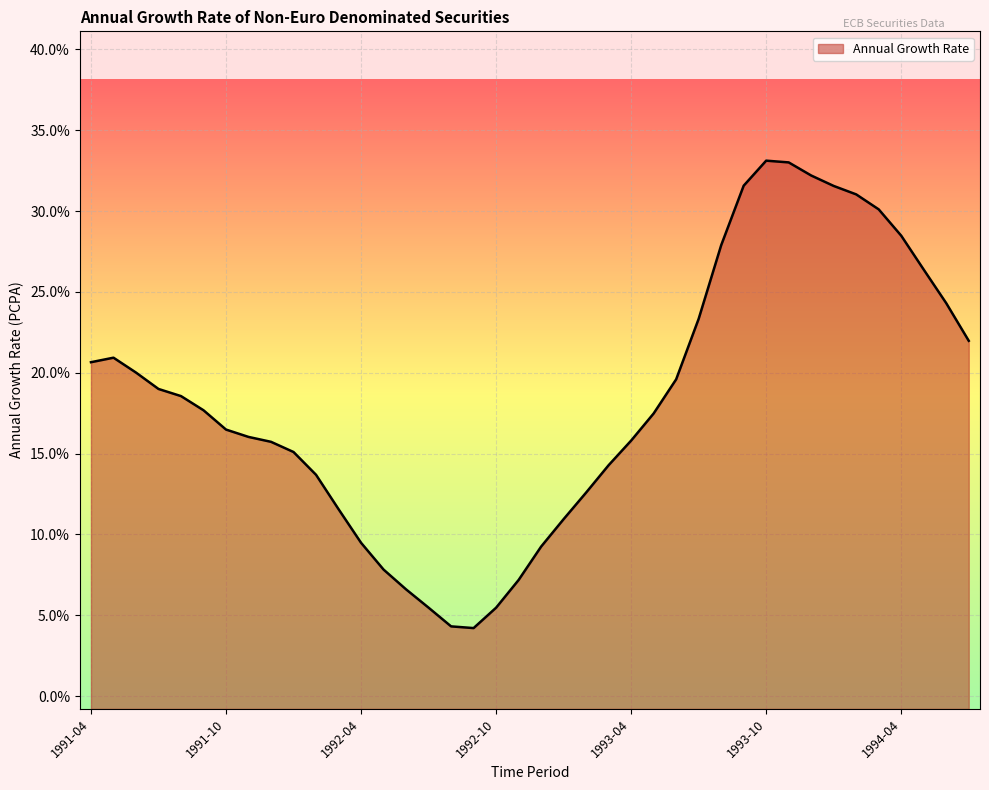

The chart shows a value of 27.9 at 1993-08. True or false?

True